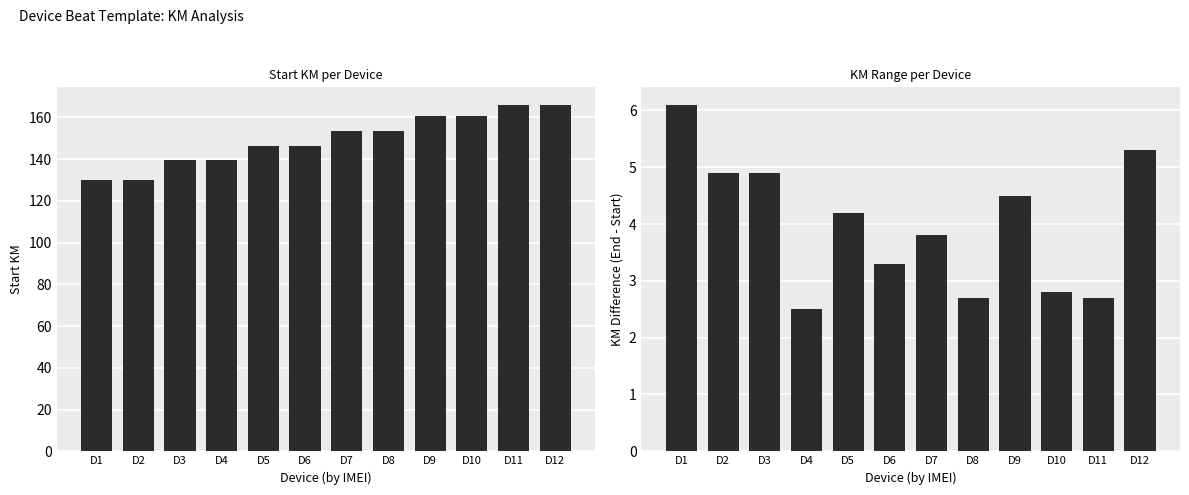

What are all the series names shown in the legend?

Start KM, KM Difference